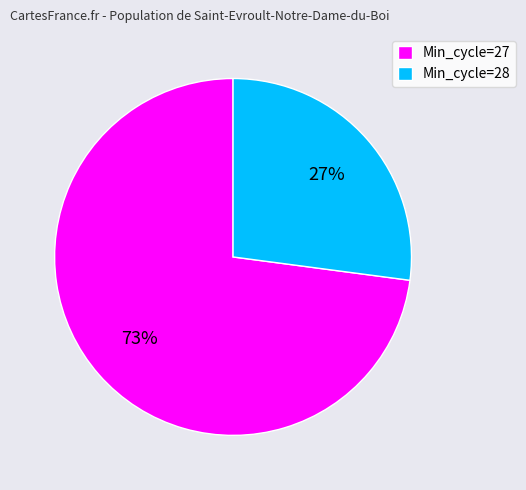

How many segments does this pie chart have?

2